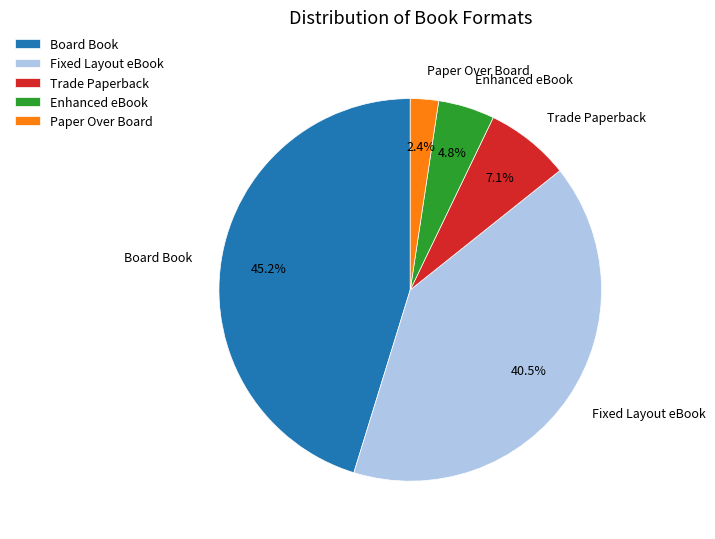

True or false: Trade Paperback accounts for 20% of the total.

False